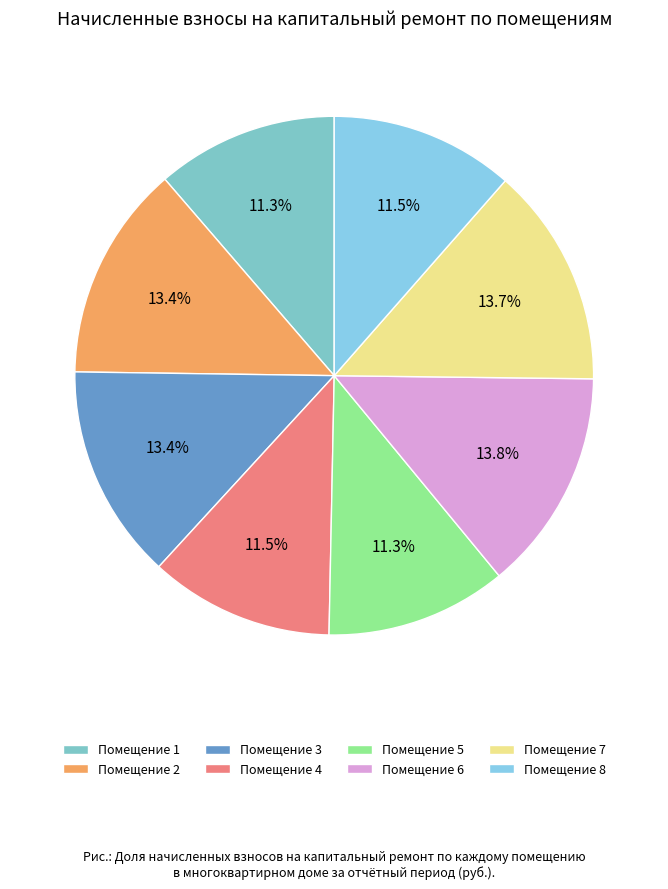

How many segments does this pie chart have?

8